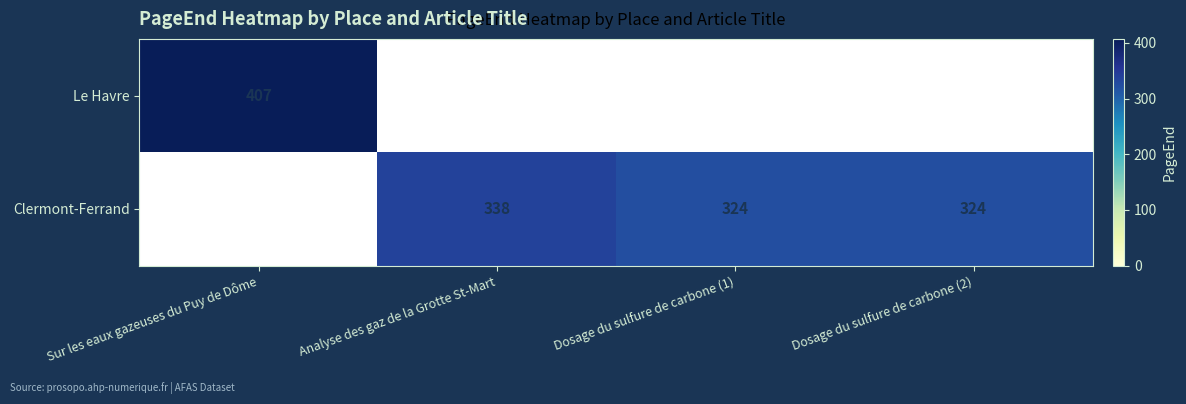

The value of Clermont-Ferrand at Dosage du sulfure de carbone (2) is 324. True or false?

True